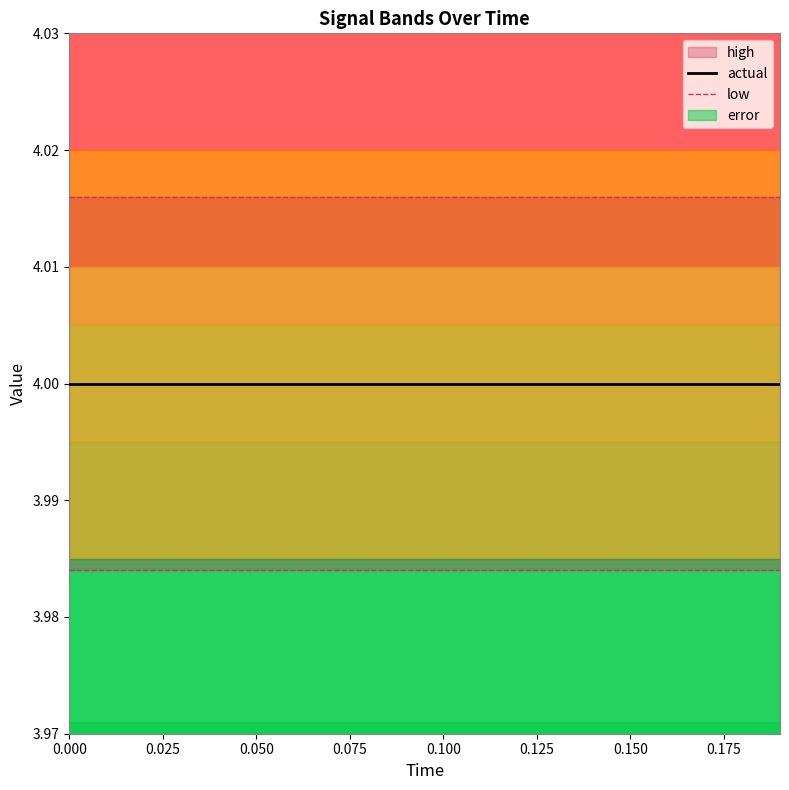

True or false: actual and low intersect in this chart.

False